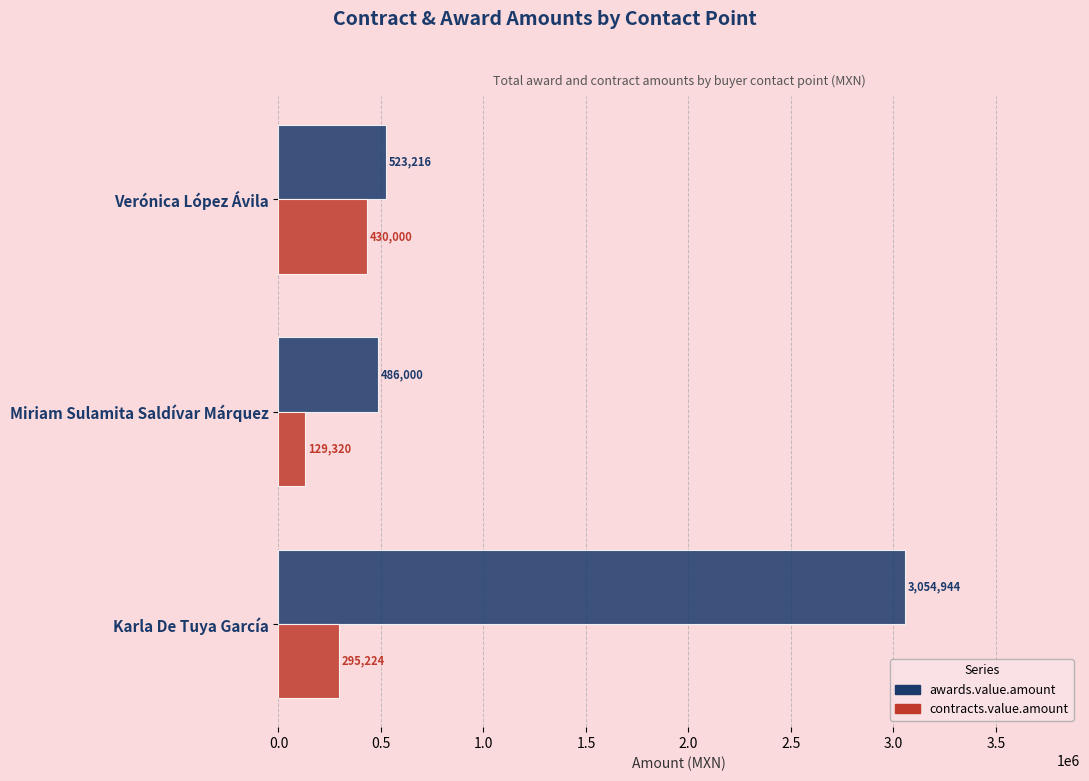

Is it true that contracts.value.amount equals 129320.0 at Miriam Sulamita Saldívar Márquez?

True